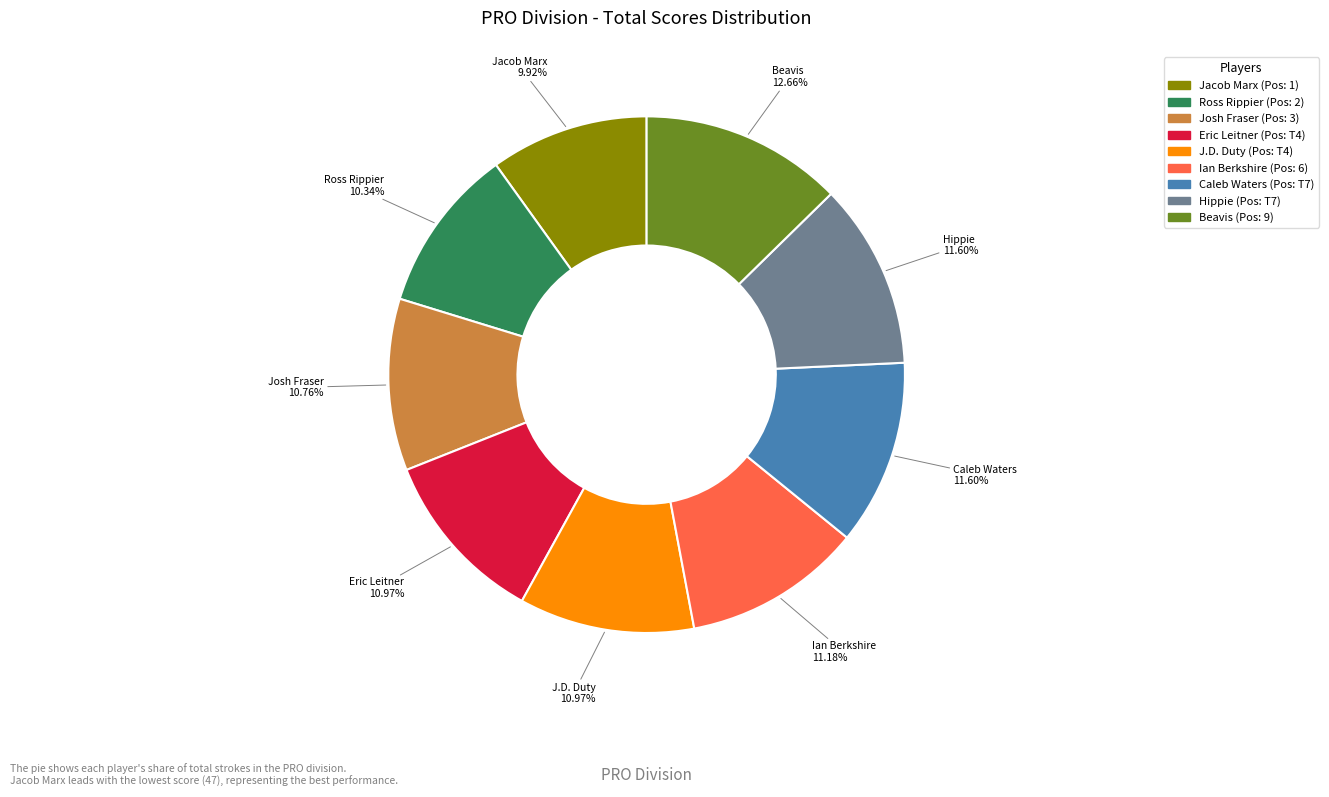

Does Josh Fraser represent more than half of the total?

No